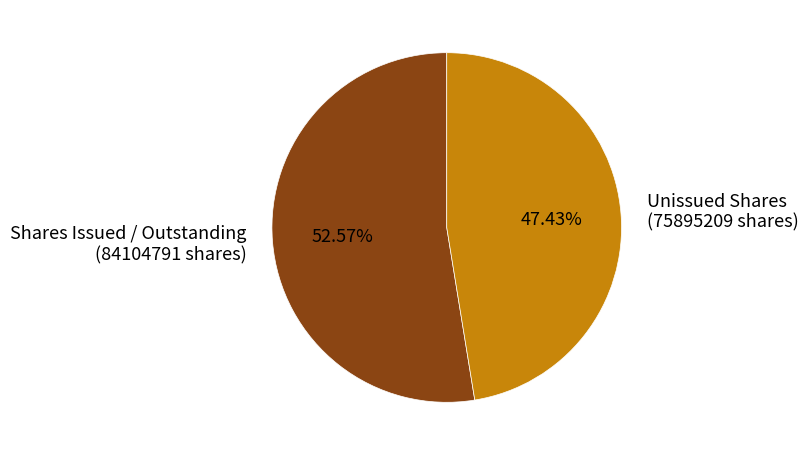

Do Unissued Shares (75895209 shares) and Shares Issued / Outstanding (84104791 shares) together represent more than half of the pie?

Yes